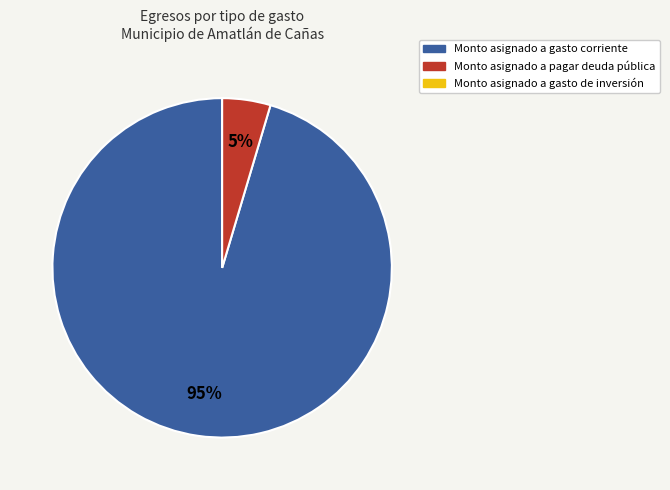

To the nearest percent, what is the average slice percentage?

50%